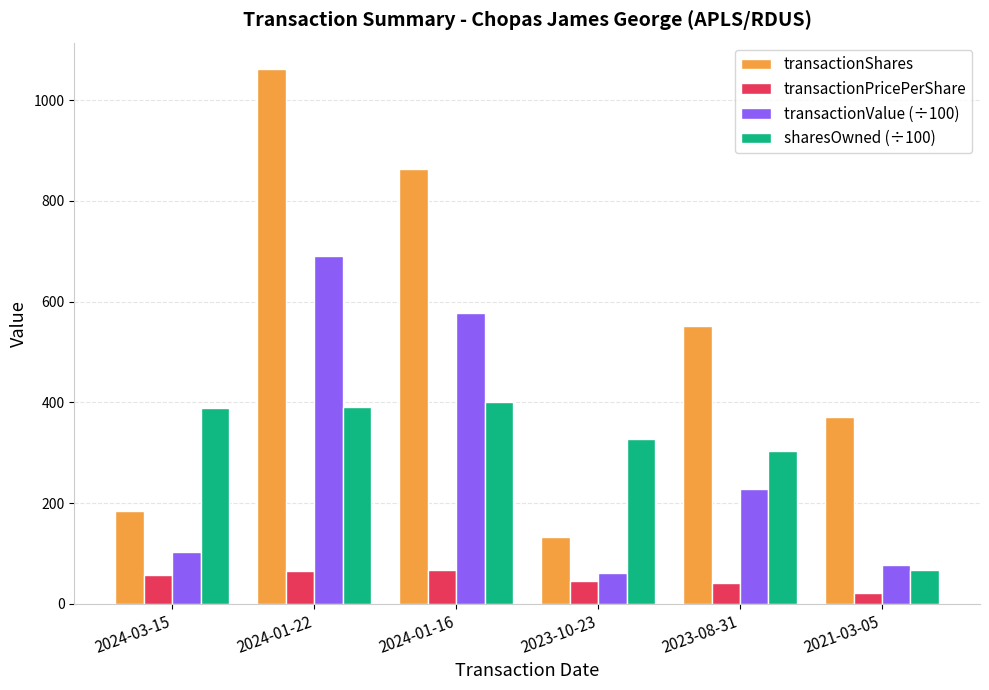

Which category has the lowest value in the transactionShares series?

2023-10-23